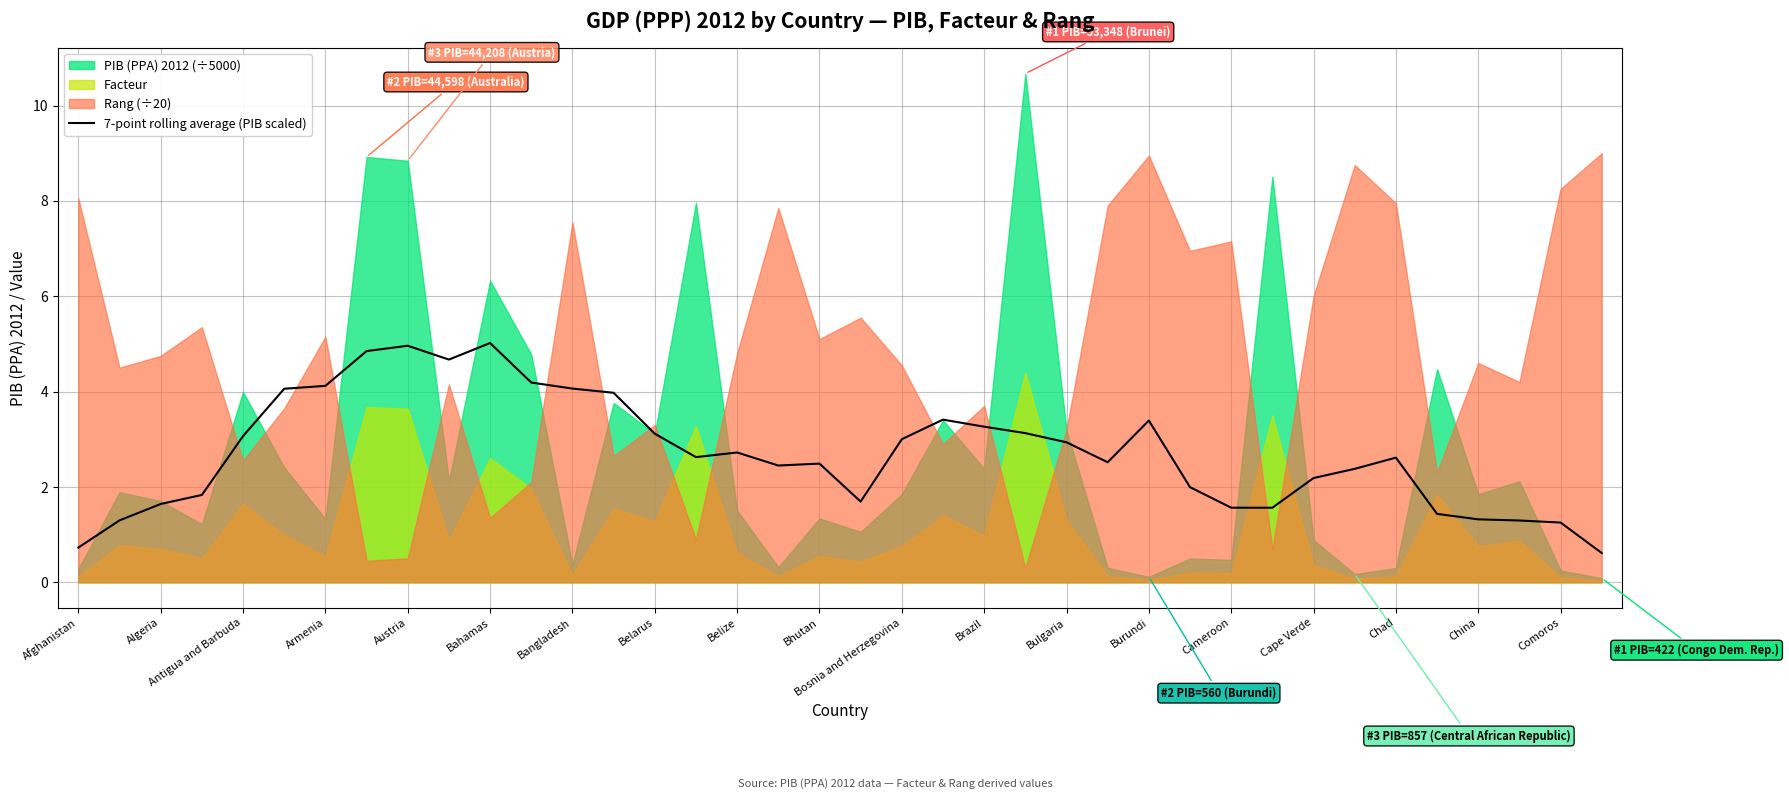

How many lines are shown in the chart?

1